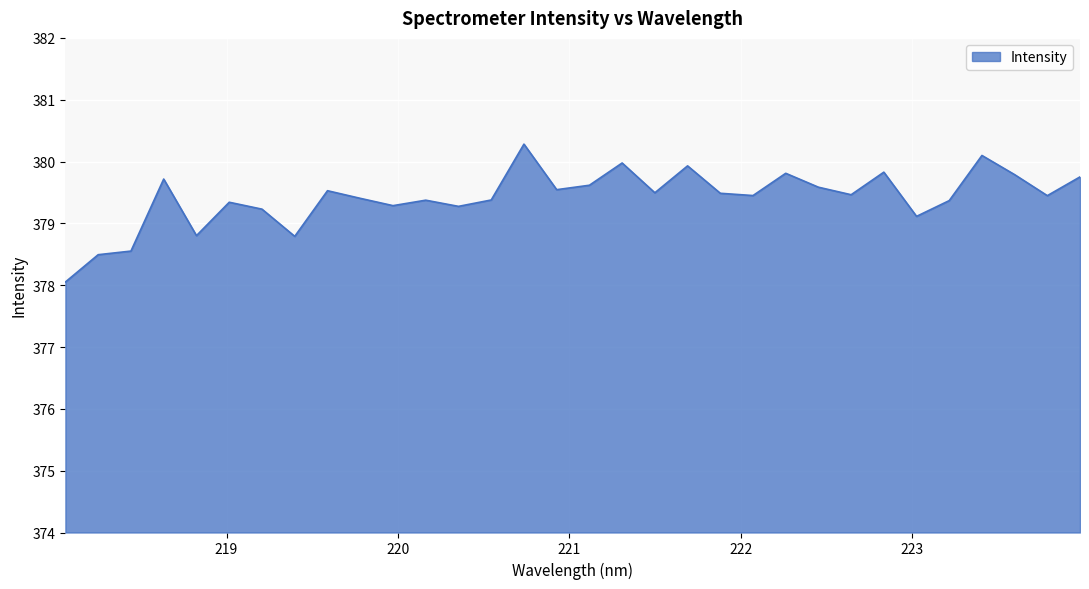

What is the difference between the maximum and minimum values?

2.2